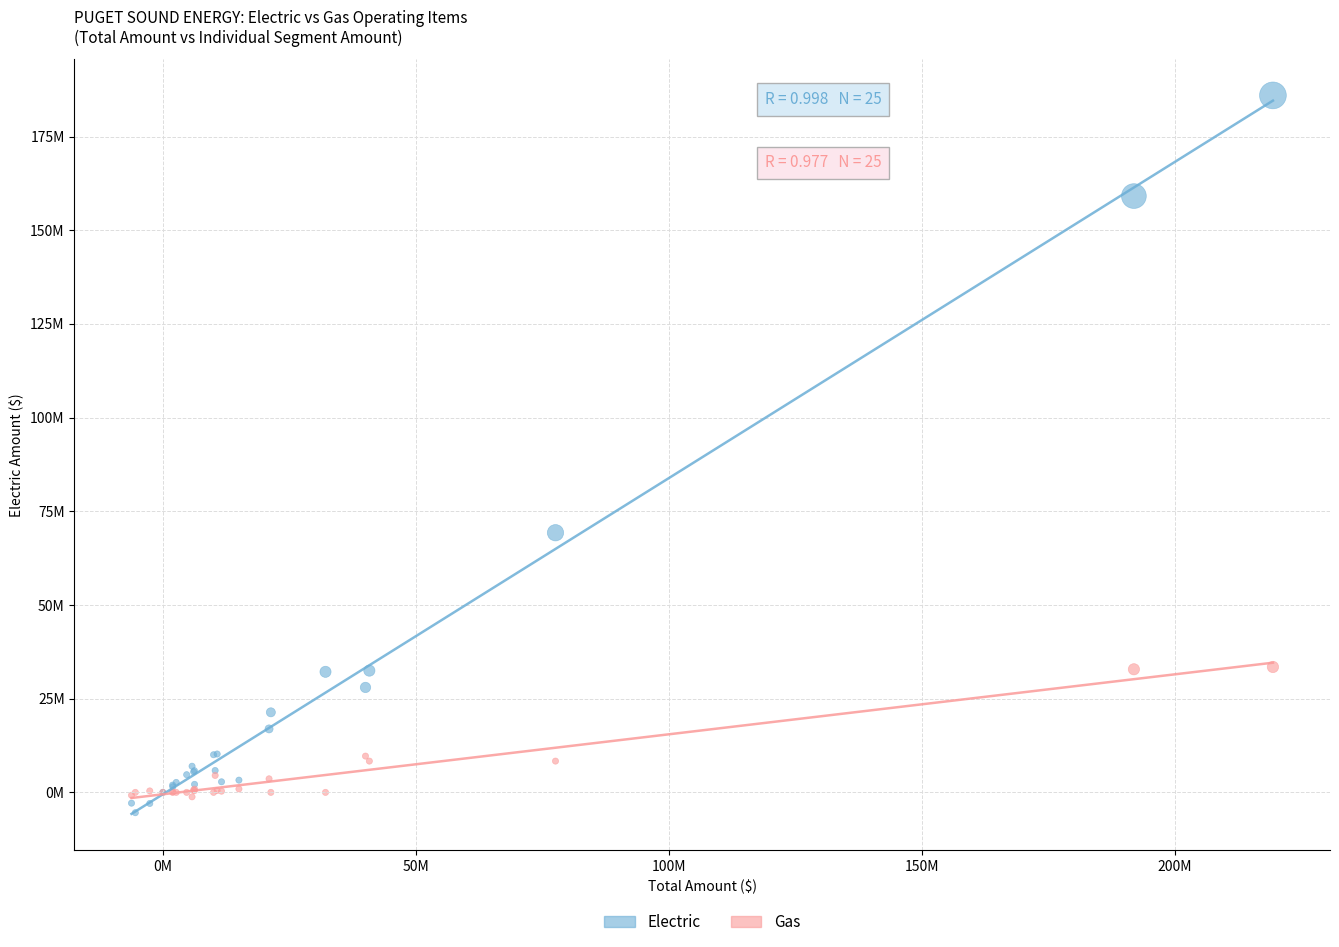

What are all the series names shown in the legend?

Electric, Gas